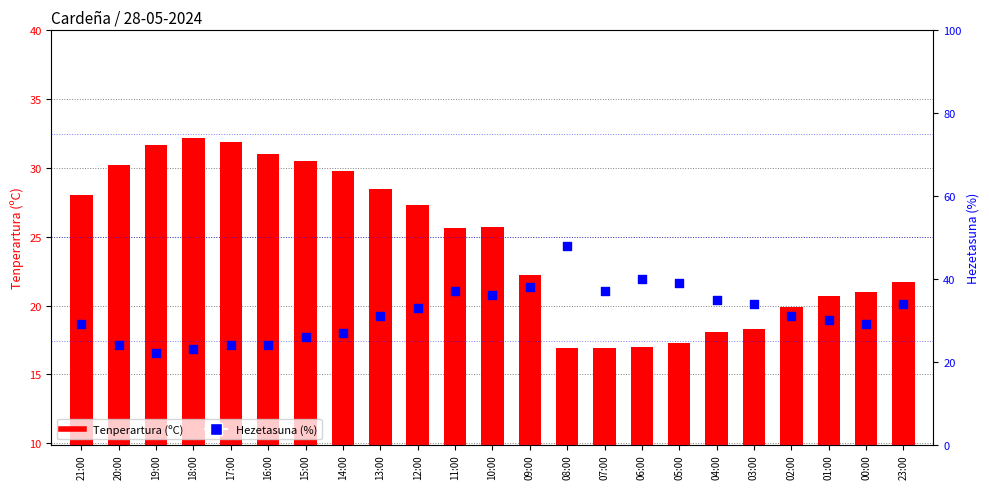

Which series reaches the minimum Y coordinate?

Tenperartura (ºC)